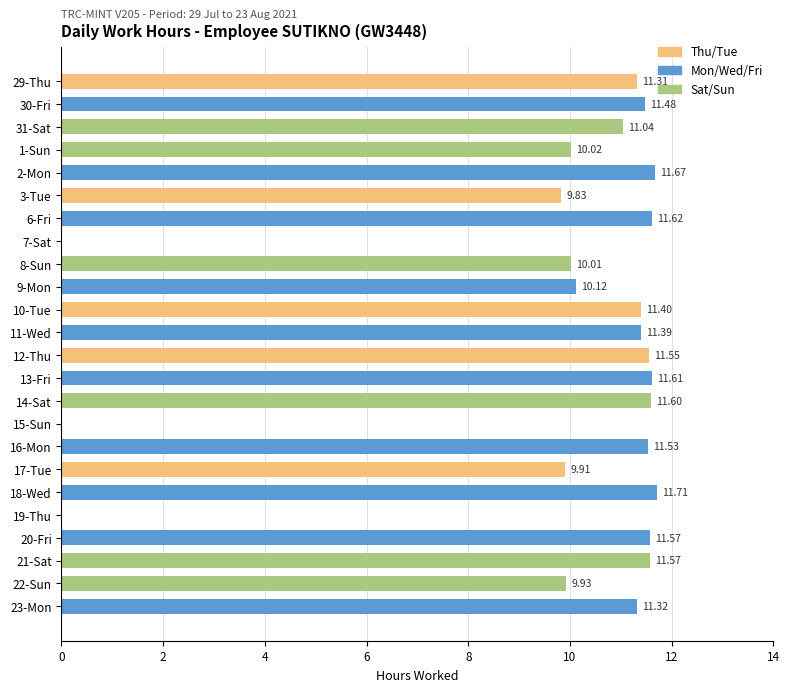

What is the average value?

9.7